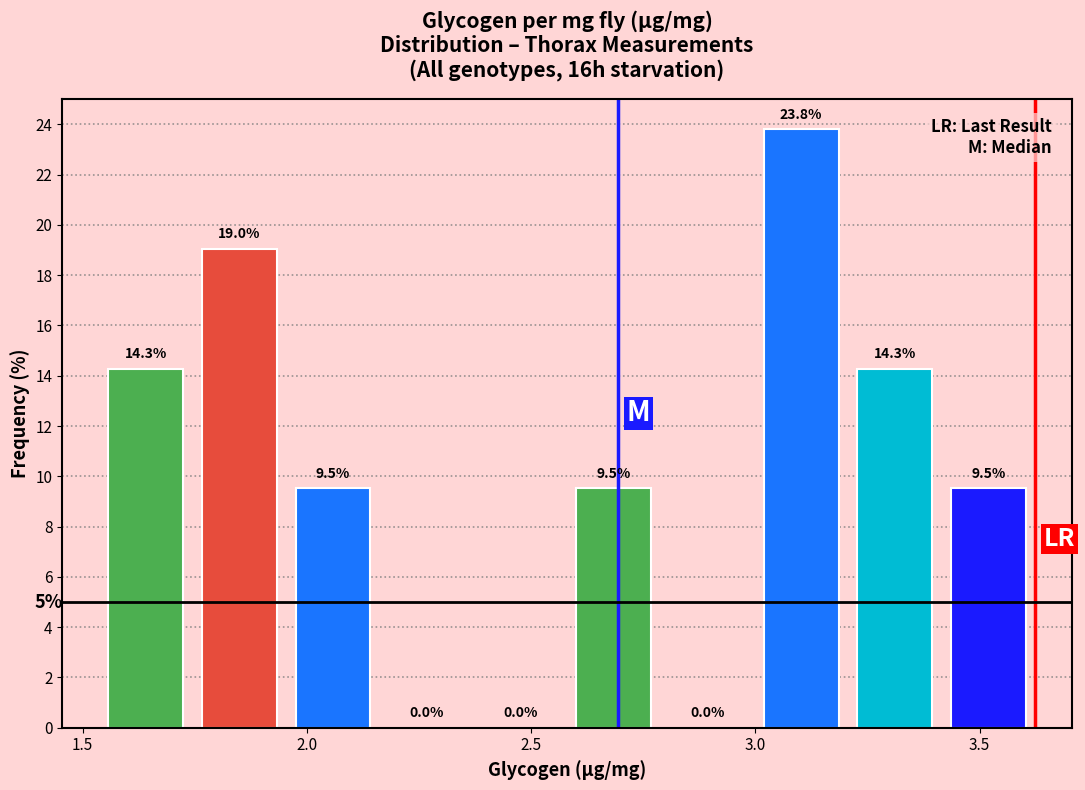

Reading left to right, list every bar in this chart as the range it spans on the x-axis followed by its height. The bar edges are not printed on the chart, so give them approximately, as read against the axis.

1.55 to 1.75: 14.3
1.75 to 1.95: 19.0
1.95 to 2.15: 9.5
2.15 to 2.35: 0.0
2.35 to 2.60: 0.0
2.60 to 2.80: 9.5
2.80 to 3.00: 0.0
3.00 to 3.20: 23.8
3.20 to 3.40: 14.3
3.40 to 3.60: 9.5